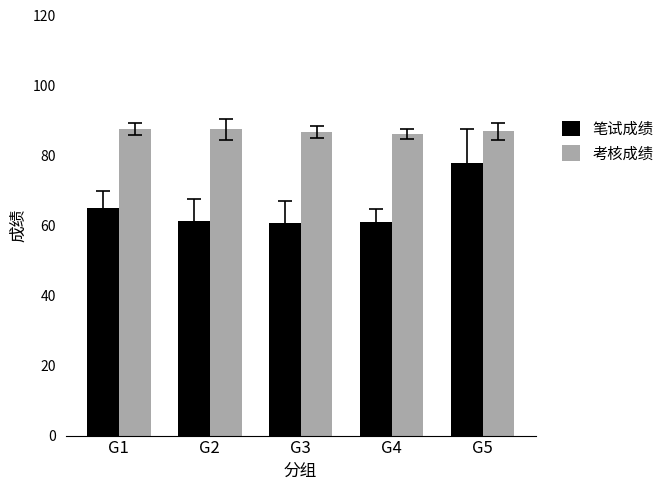

What is the sum of all 考核成绩 values?

434.8